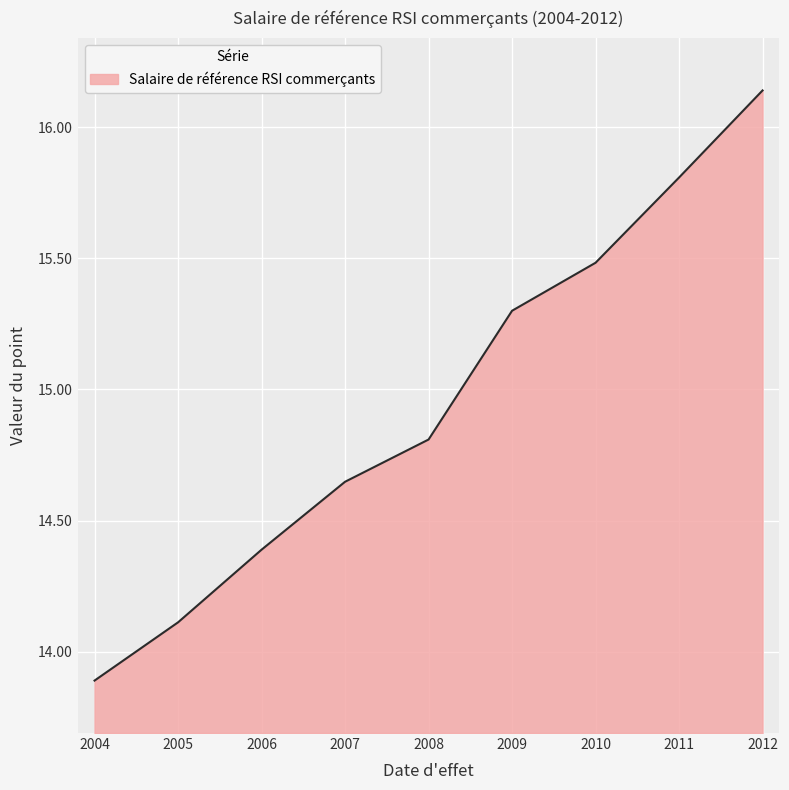

Where does the data first go above 14?

2005